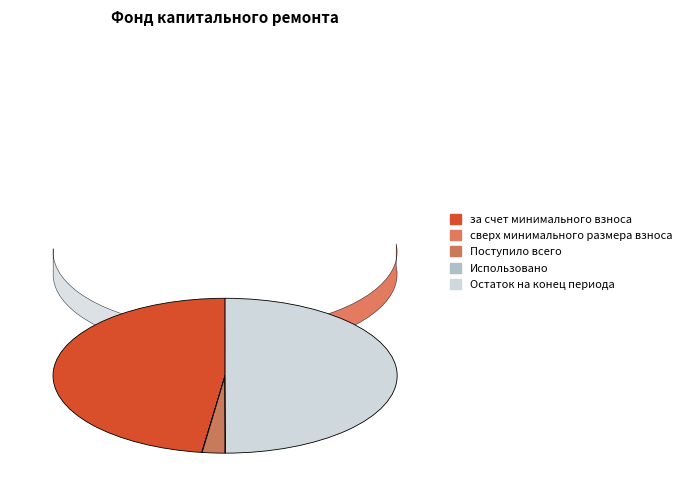

What is the largest slice in the pie chart?

Остаток на конец периода